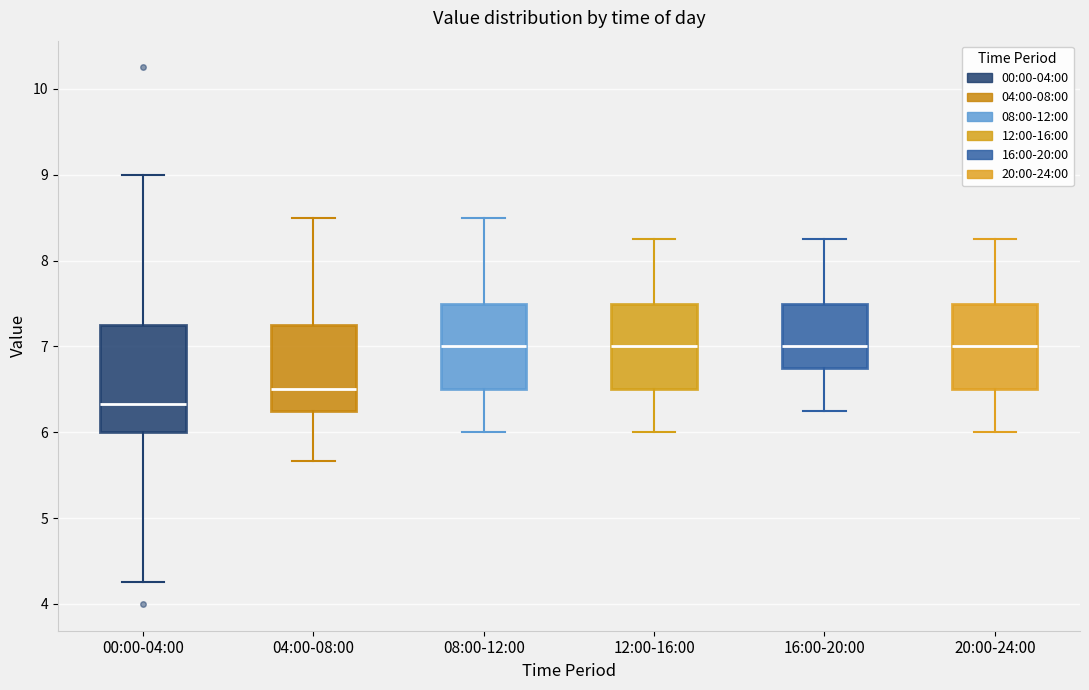

Where is the upper edge of the box for 08:00-12:00 on the y-axis? The values are not printed on the chart, so give them approximately, as read against the axis.

7.5